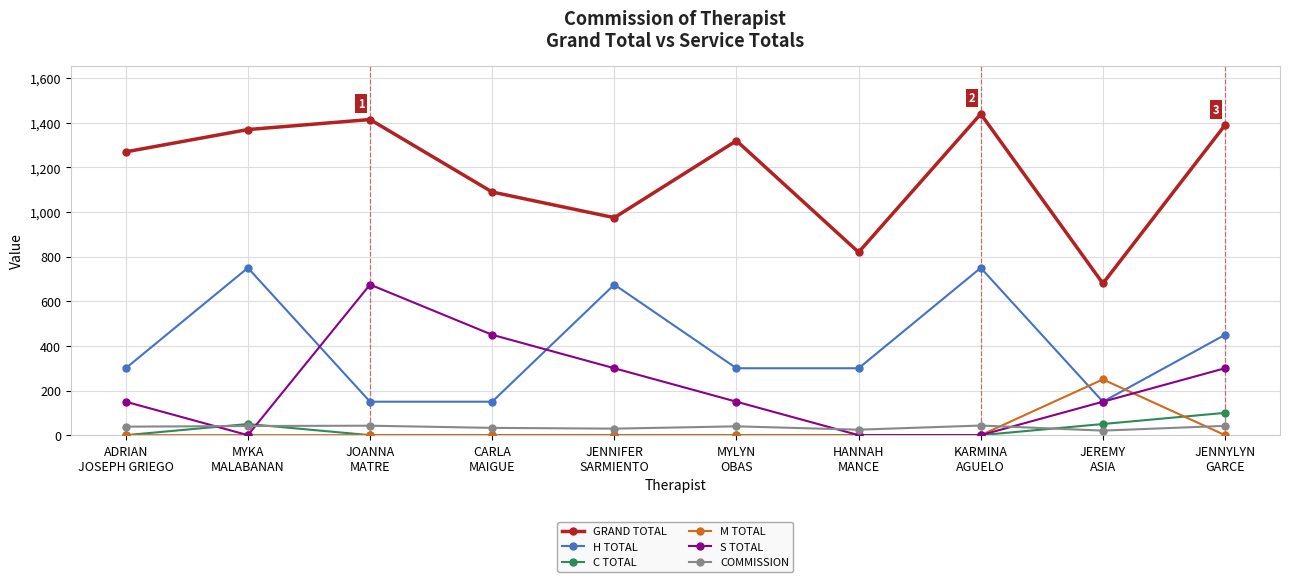

What are all the series names shown in the legend?

GRAND TOTAL, H TOTAL, C TOTAL, M TOTAL, S TOTAL, COMMISSION